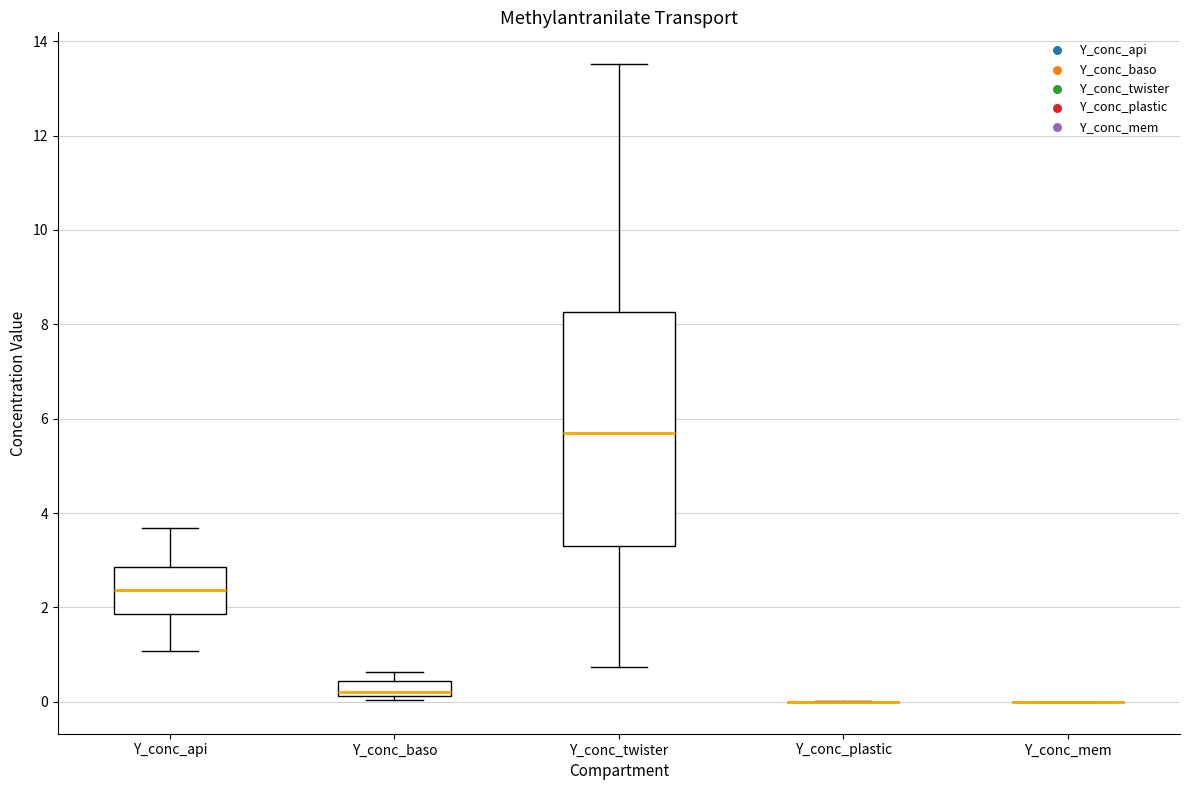

Which box is the tallest, from its lower edge to its upper edge?

Y_conc_twister